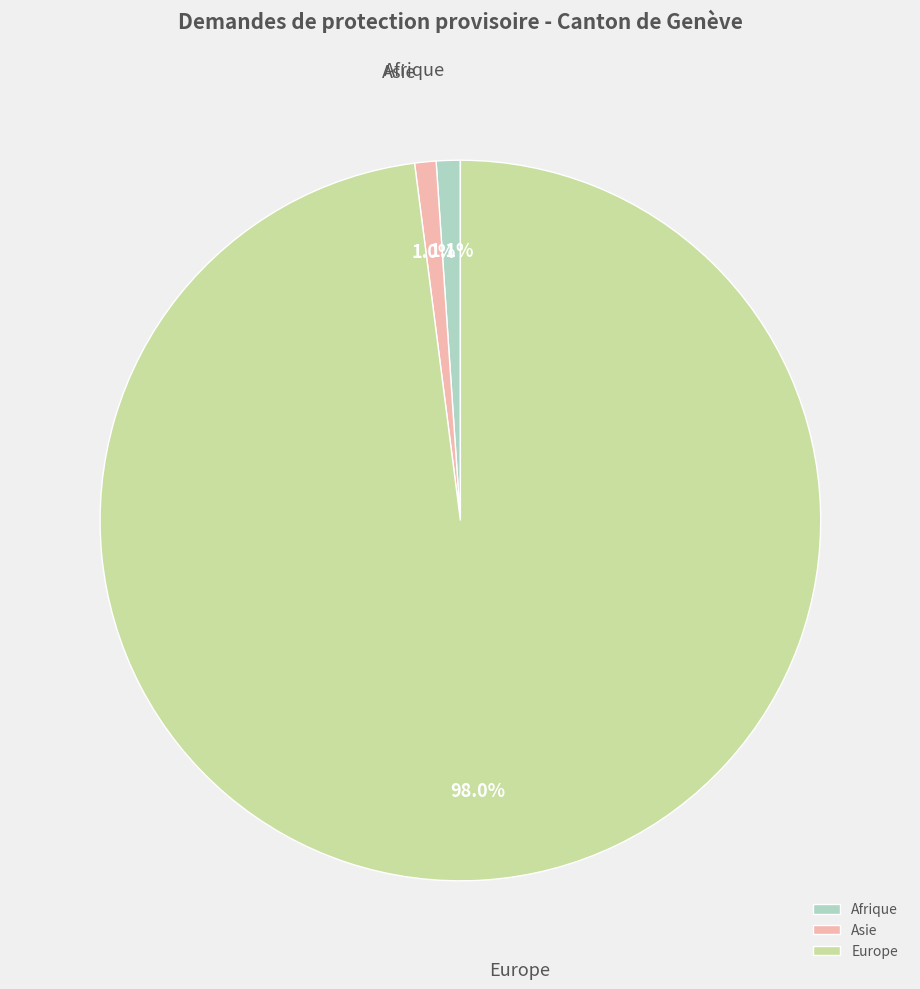

Does Afrique represent more than half of the total?

No